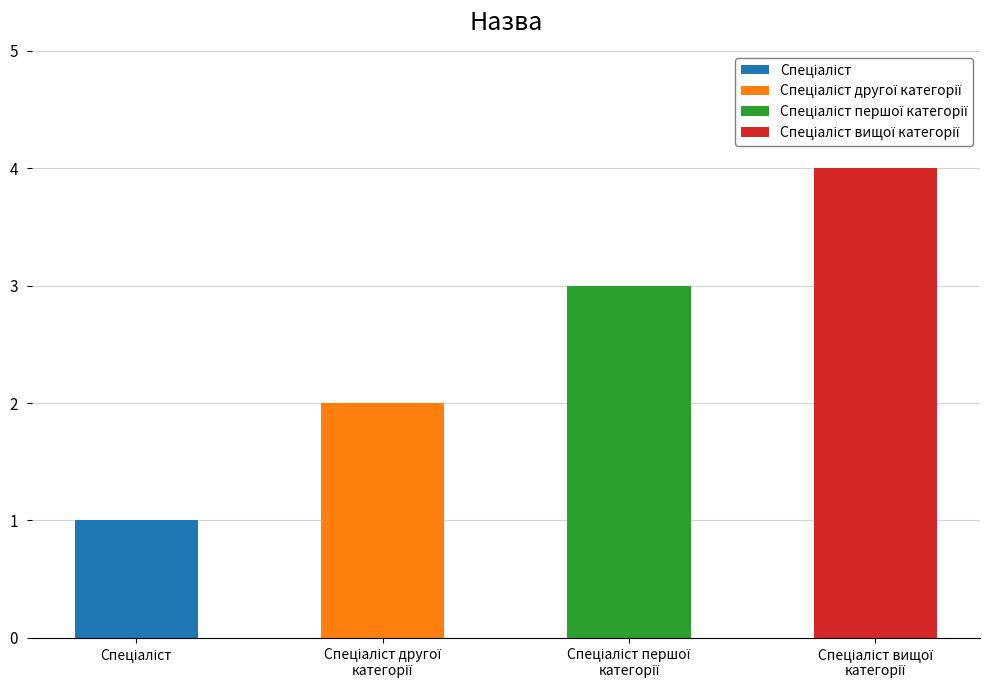

Reading left to right, what are all the values shown in this chart?

Спеціаліст=1	Спеціаліст другої категорії=2	Спеціаліст першої категорії=3	Спеціаліст вищої категорії=4